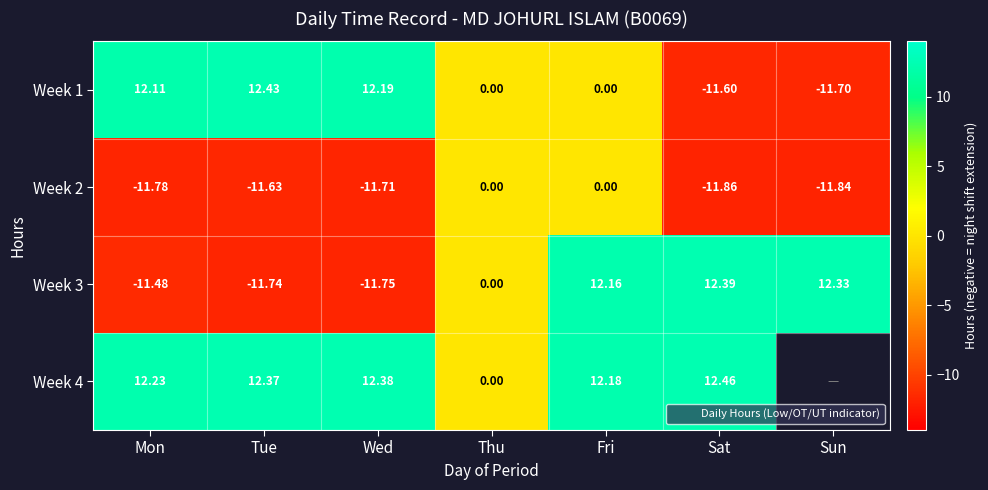

Is it true that Week 2 equals -21.2 at Sat?

False